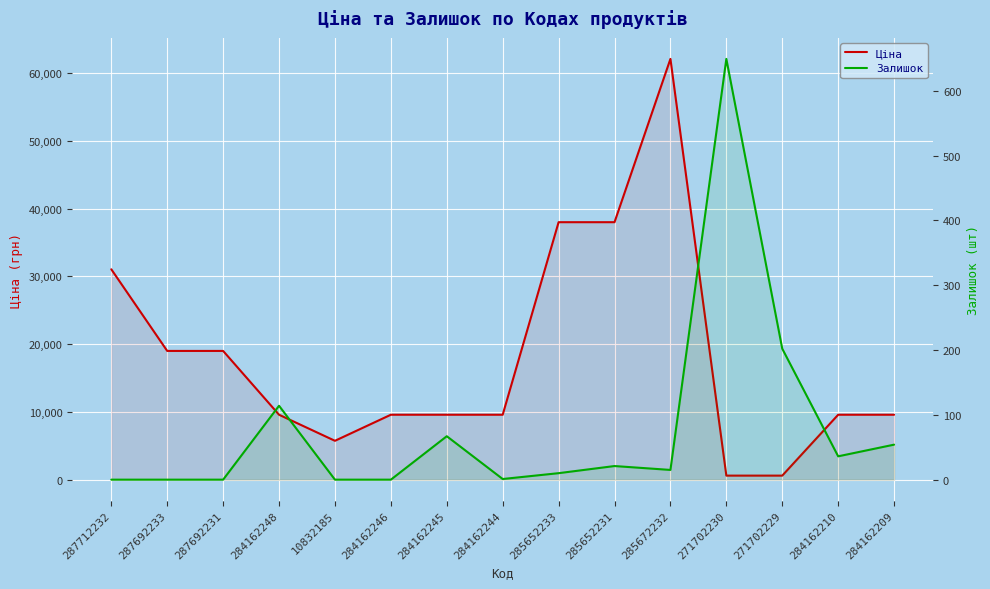

Reading left to right, what are all the values shown in this chart?

Ціна: 31058.4	19005.7	19005.7	9585.4	5736.9	9585.4	9585.4	9585.4	38011.3	38011.3	62116.9	596.5	596.5	9585.4	9585.4
Залишок: 0.0	0.0	0.0	114.0	0.0	0.0	67.0	1.0	10.0	21.0	15.0	649.0	202.0	36.0	54.0